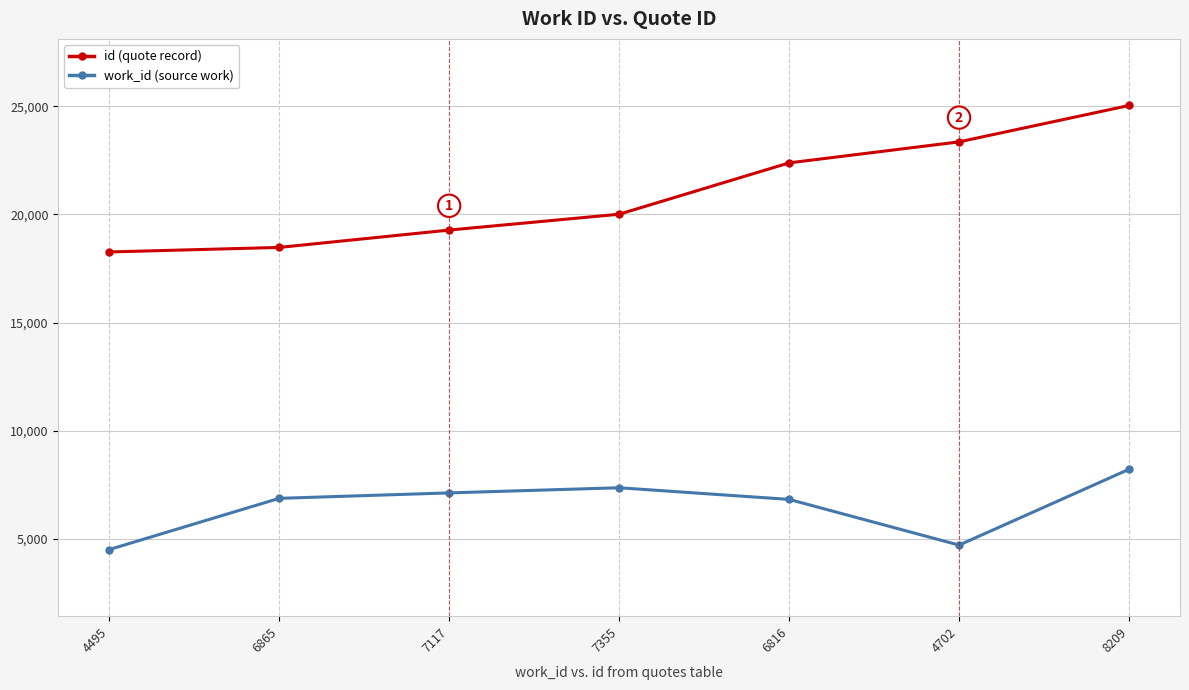

What is the difference between the id (quote record) values at 7355 and 7117?

733